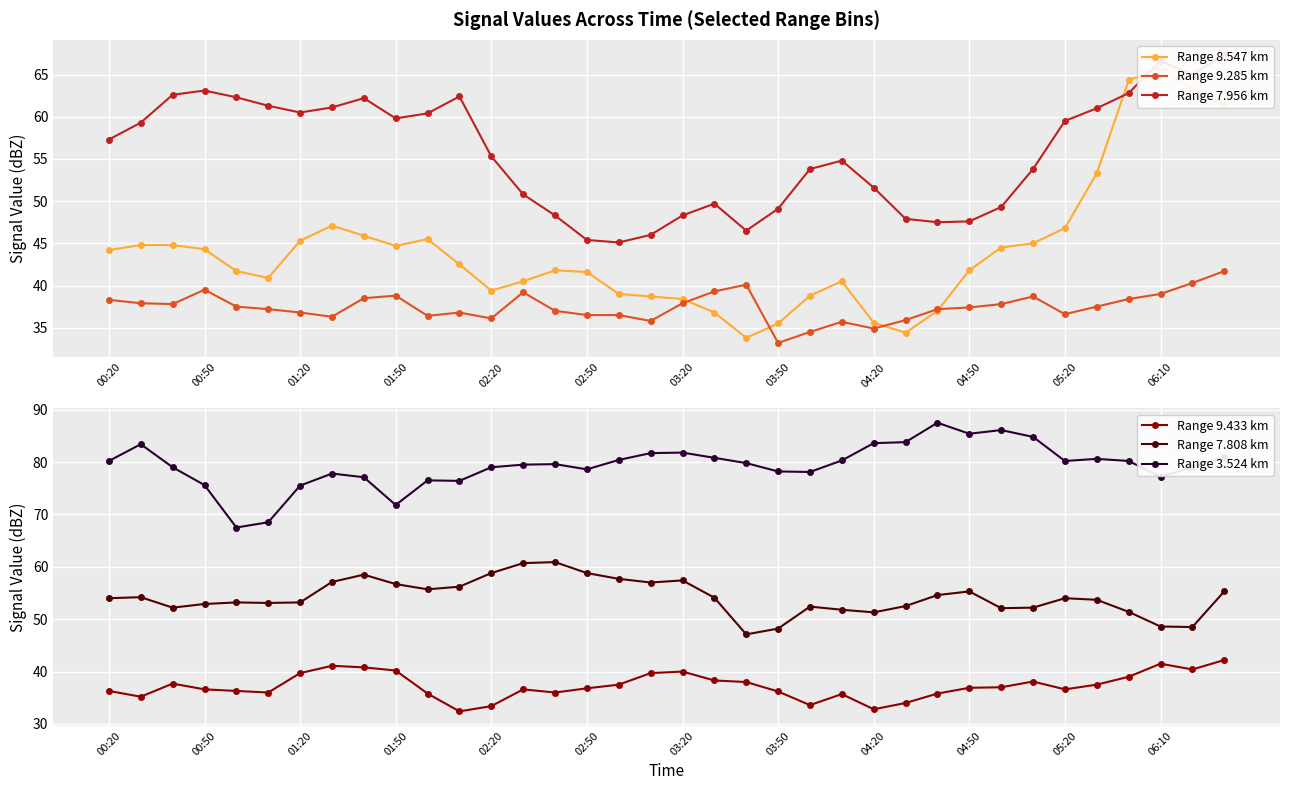

What is the difference between the Range 9.433 km values at 04:50 and 01:20?

2.8